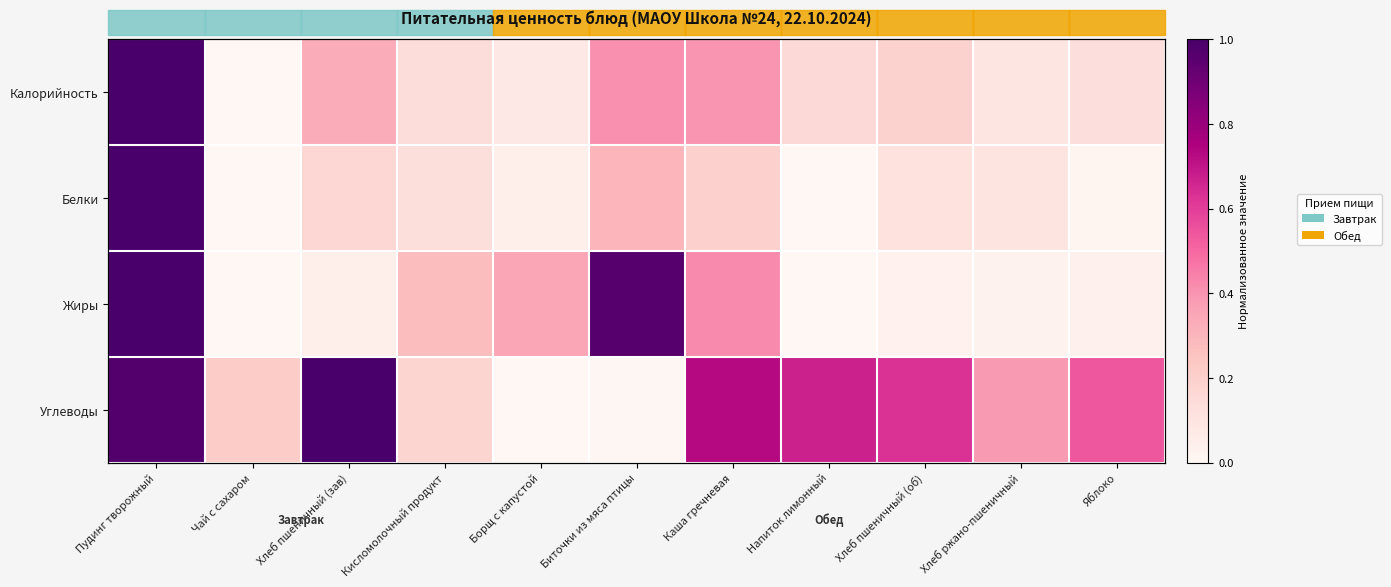

Rank the series by their maximum value, from highest to lowest.

Калорийность, Белки, Жиры, Углеводы